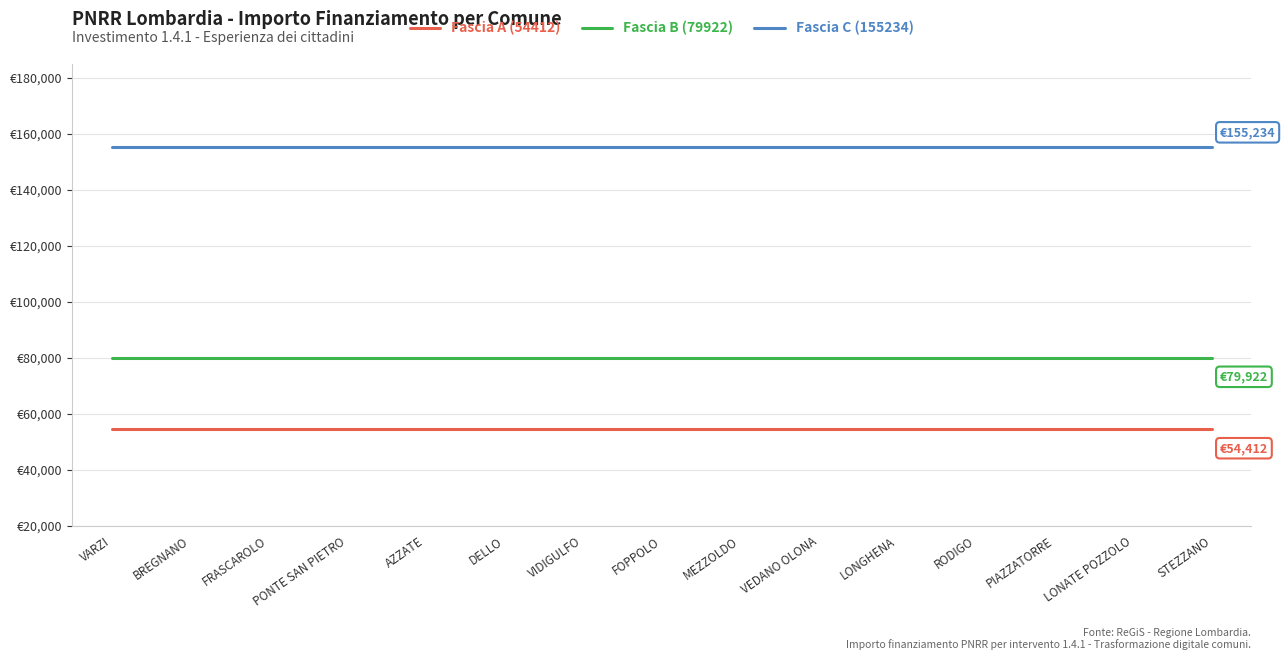

The Fascia A (54412) series shows 16851 at FOPPOLO. True or false?

False